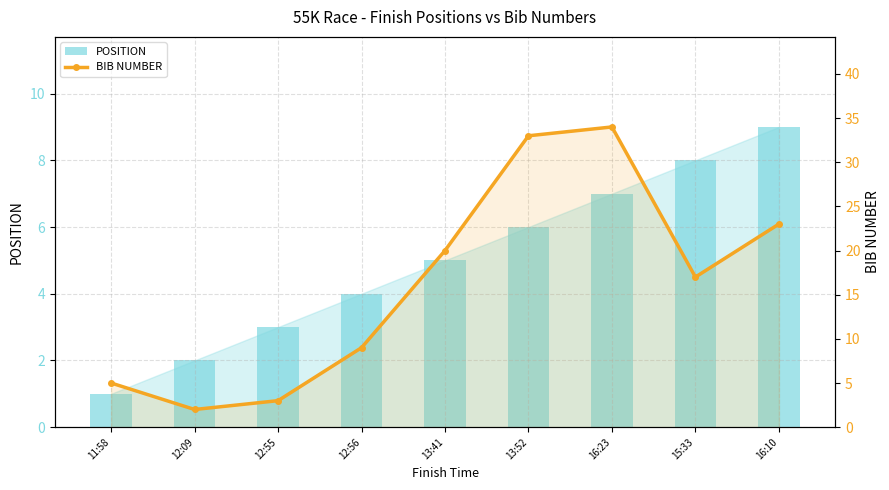

What is the approximate value of POSITION at 13:52?

6